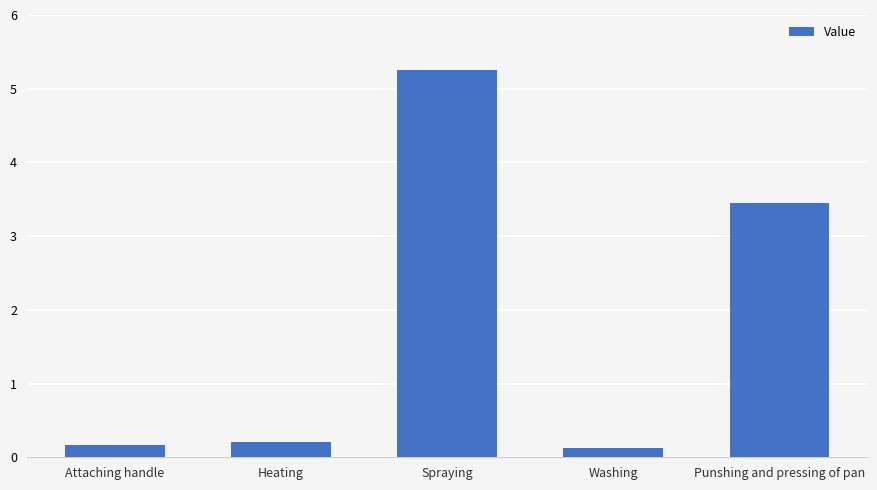

Reading right to left, transcribe all the data shown in this chart.

Punshing and pressing of pan=3.5	Washing=0.1	Spraying=5.3	Heating=0.2	Attaching handle=0.2